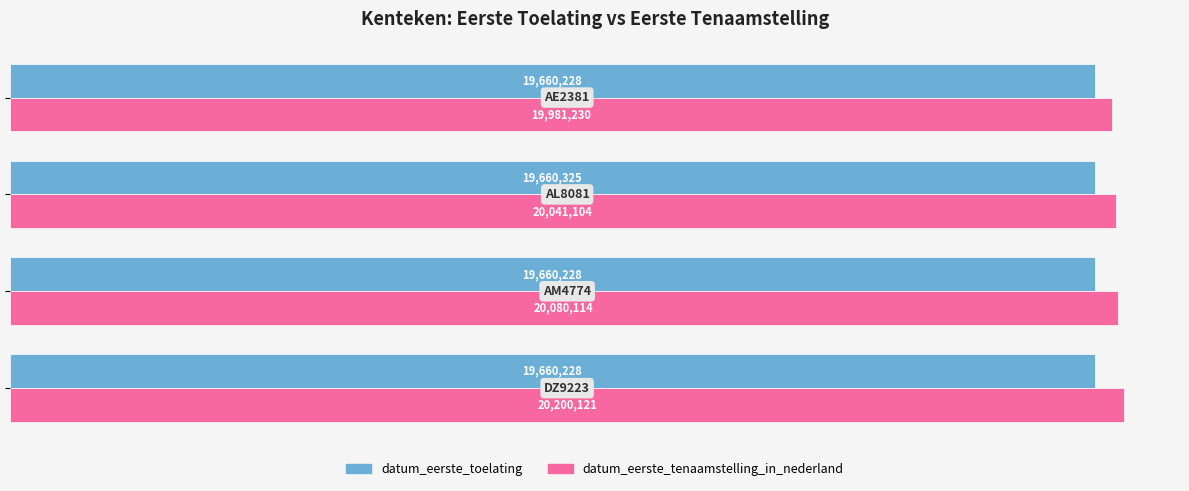

What are all the series names shown in the legend?

datum_eerste_toelating, datum_eerste_tenaamstelling_in_nederland